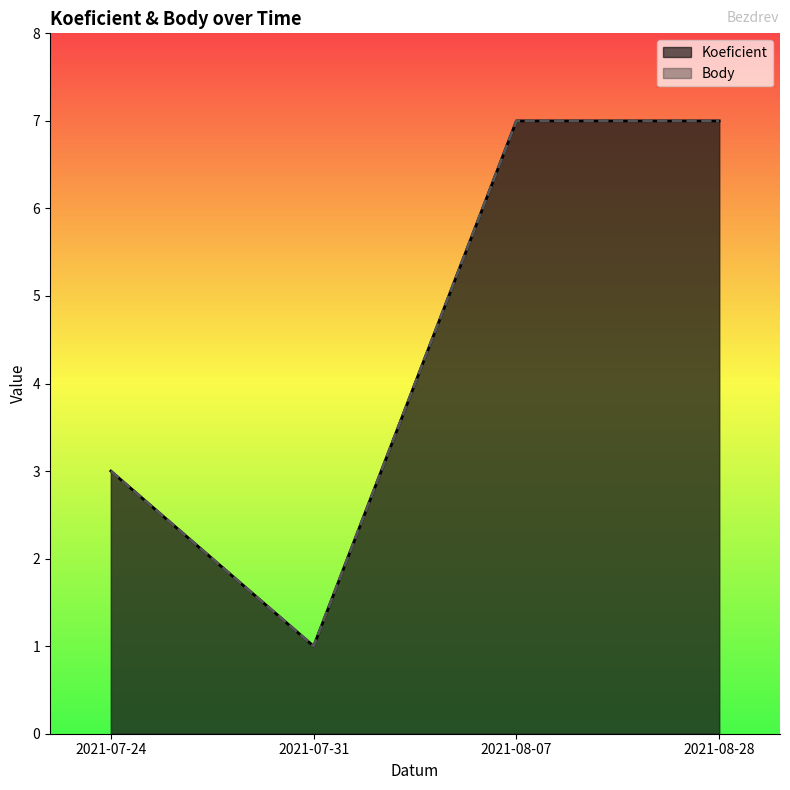

What is the difference between the maximum and second lowest values in the Body series?

4